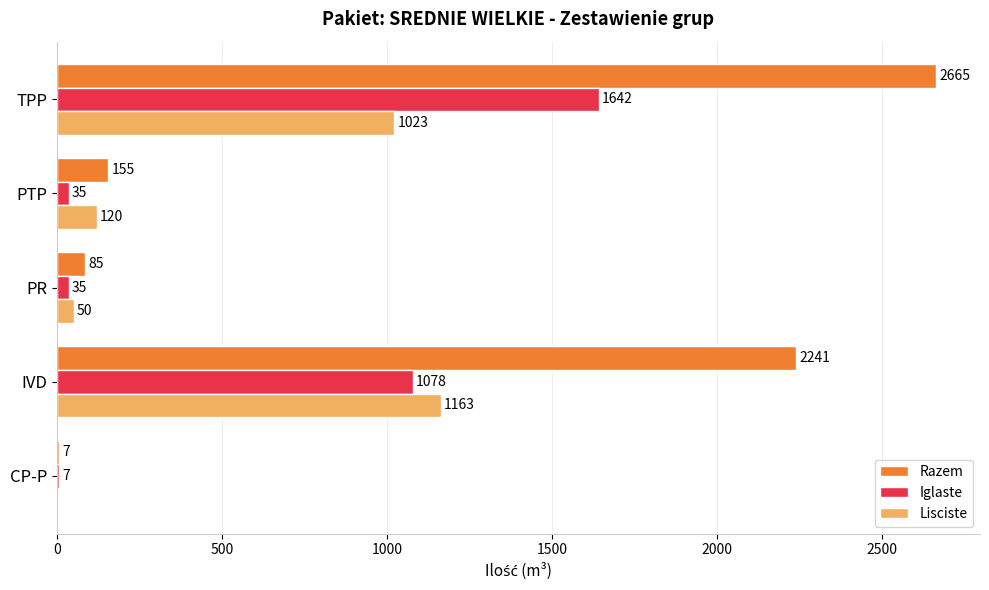

Between CP-P and PR, which series saw the biggest shift?

Razem